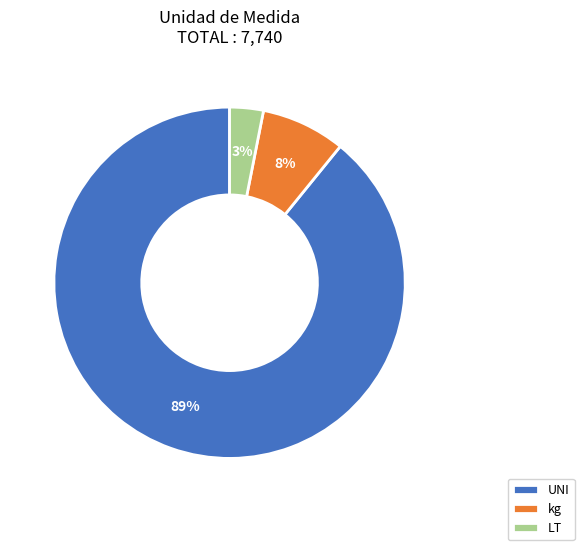

Is there a majority slice in this chart?

Yes